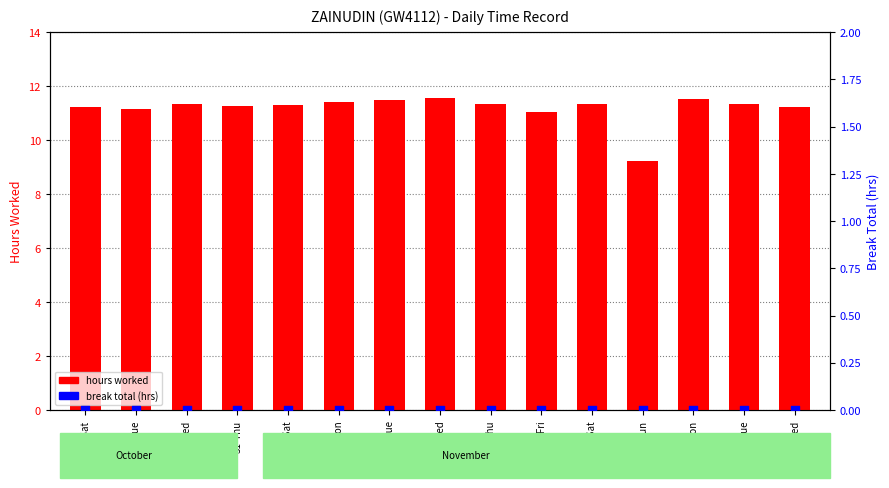

At how many categories does at least one series exceed 2?

15